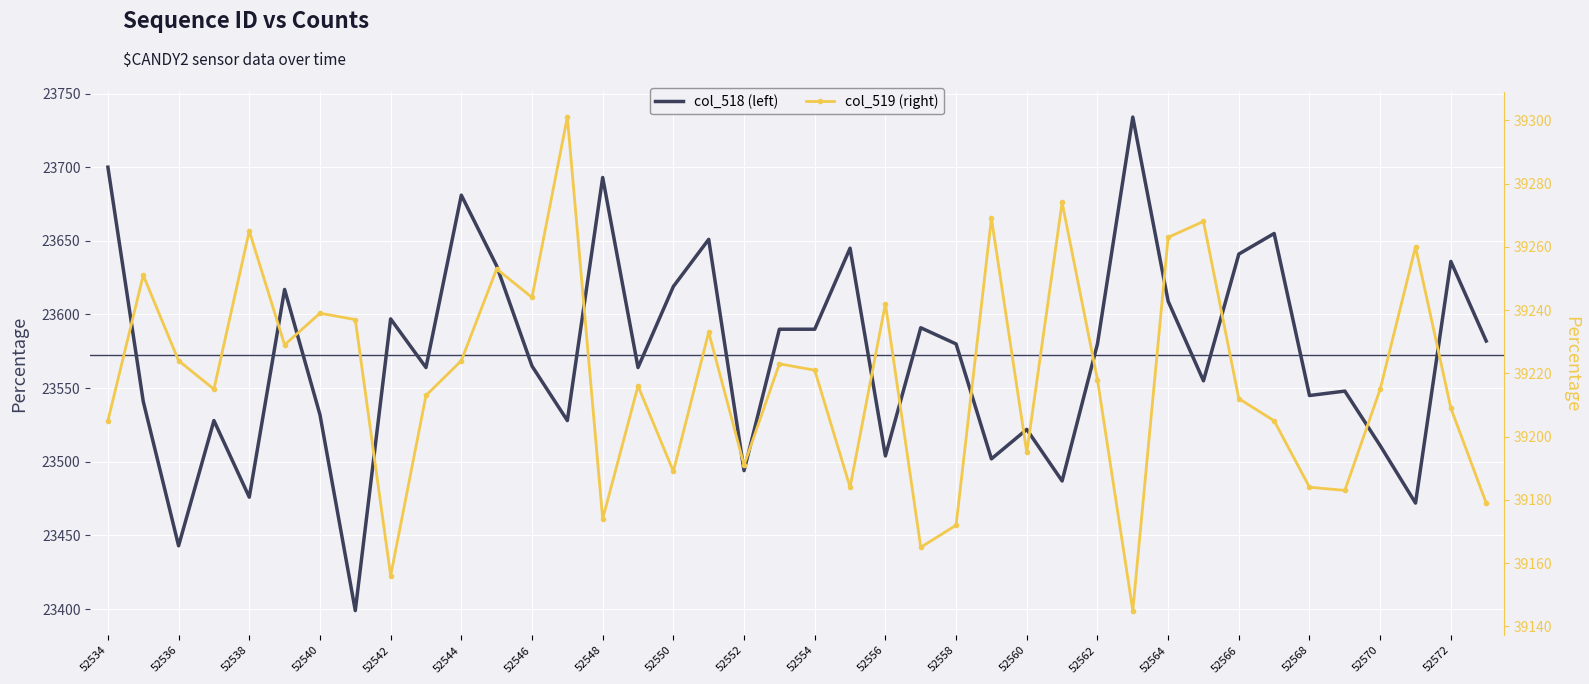

Which series has the widest spread of values?

col_518 (left)